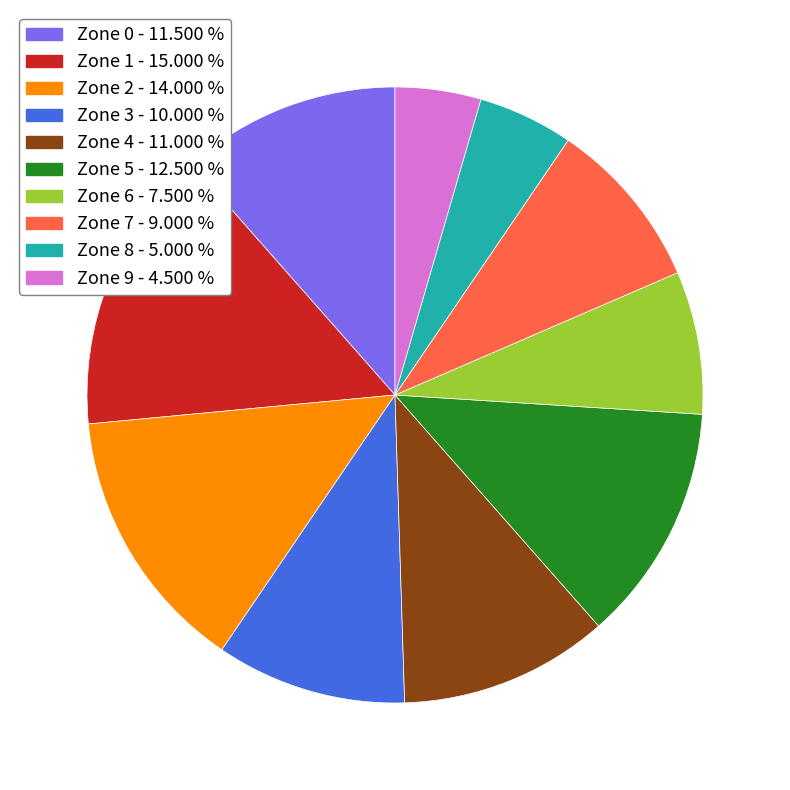

Between Zone 0 and Zone 5, which is larger?

Zone 5